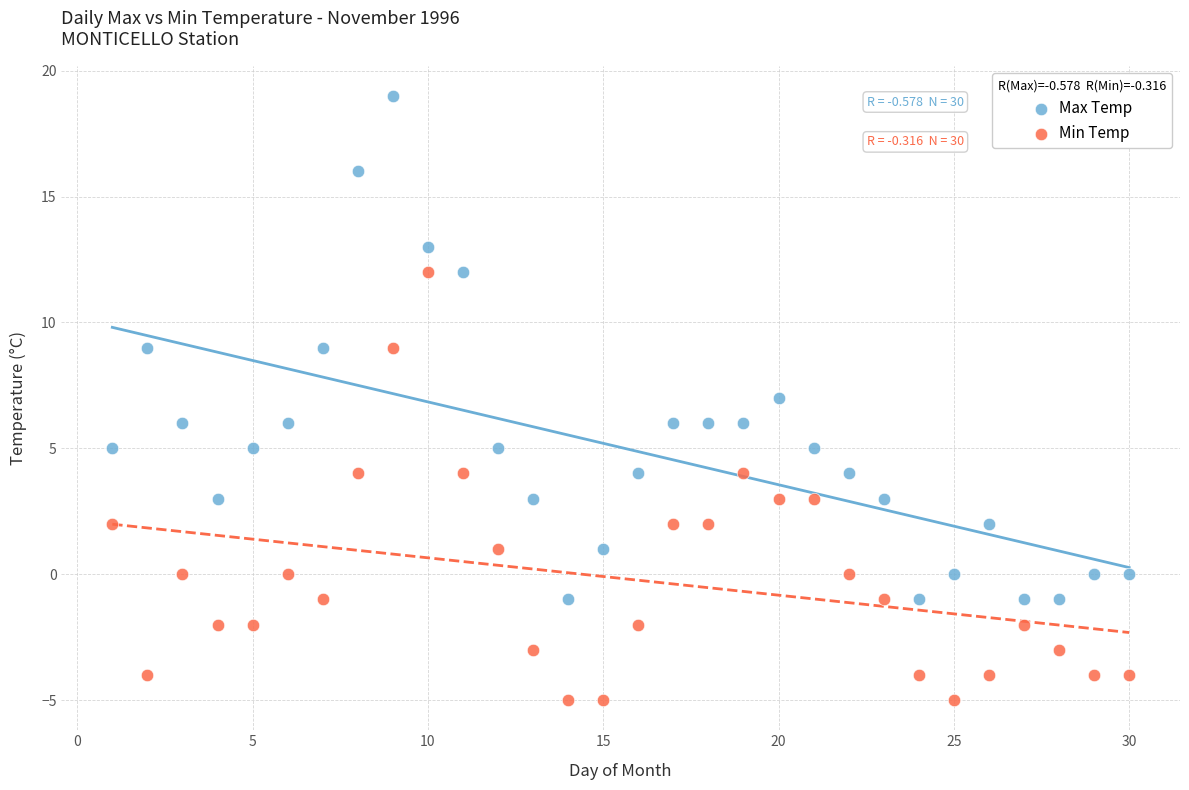

Across all data points, what is the range of X values (max minus min)?

29